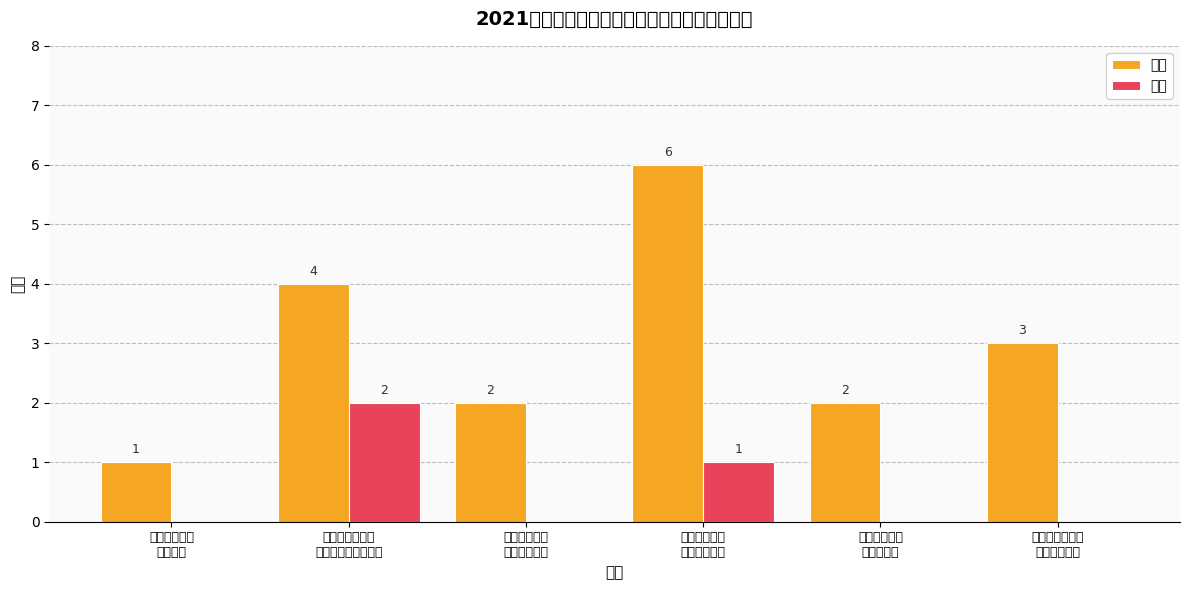

Count the 博士 values in the range 0 to 1.

5